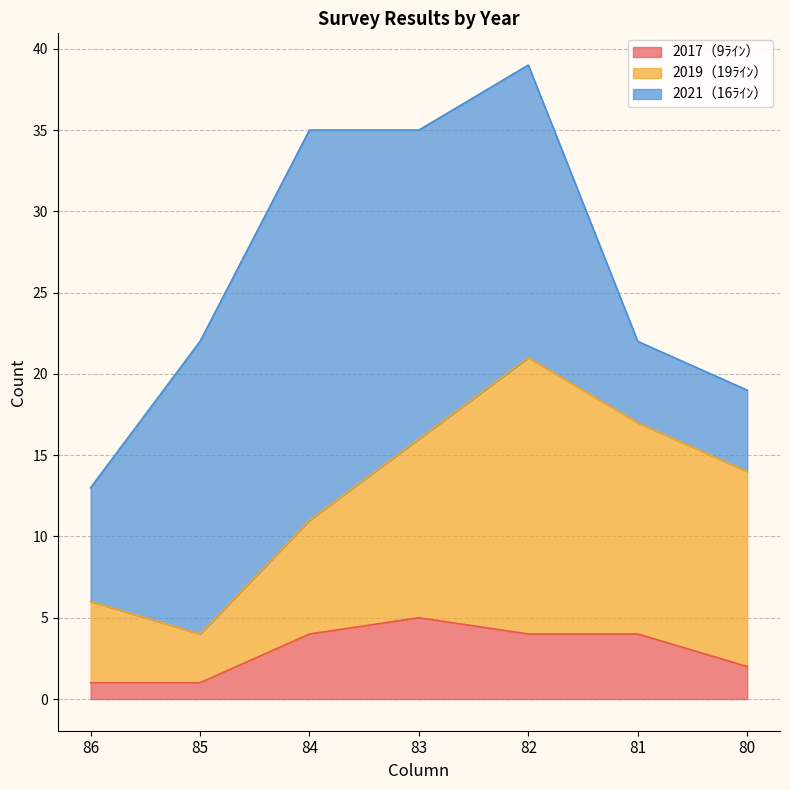

Reading left to right, transcribe all the data shown in this chart.

2017（9ﾗｲﾝ）: 1	1	4	5	4	4	2
2019（19ﾗｲﾝ）: 5	3	7	11	17	13	12
2021（16ﾗｲﾝ）: 7	18	24	19	18	5	5